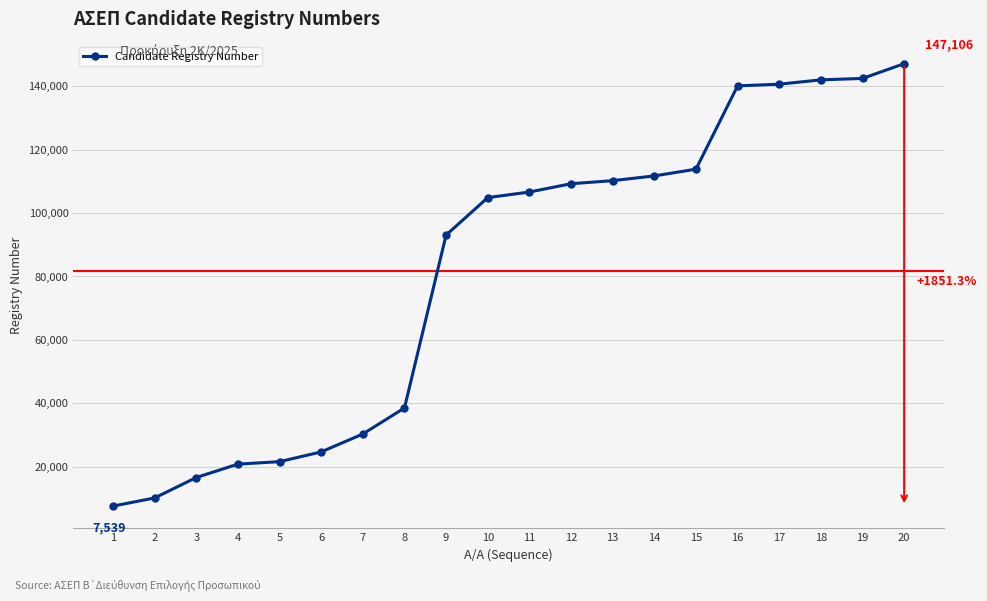

How many lines are shown in the chart?

1